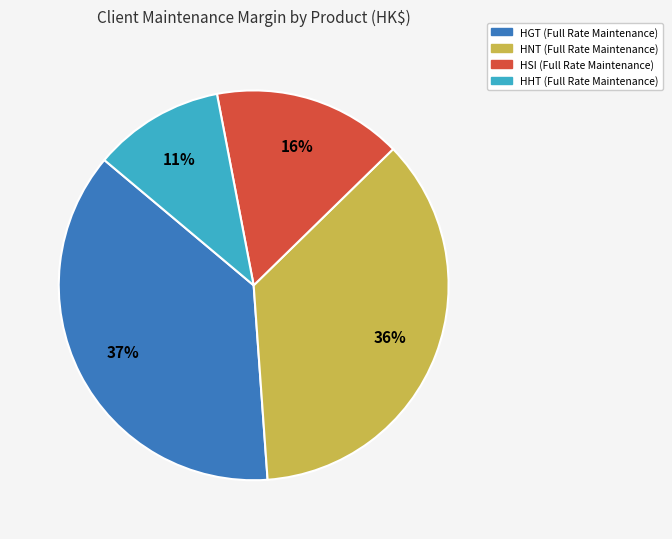

Is there a majority slice in this chart?

No